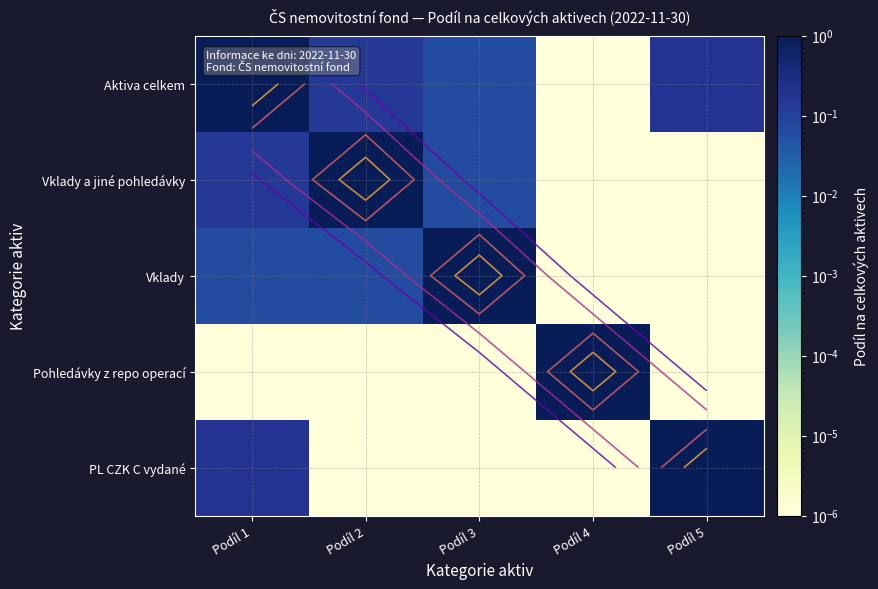

At which category is the sum across all series the highest?

Podíl 1